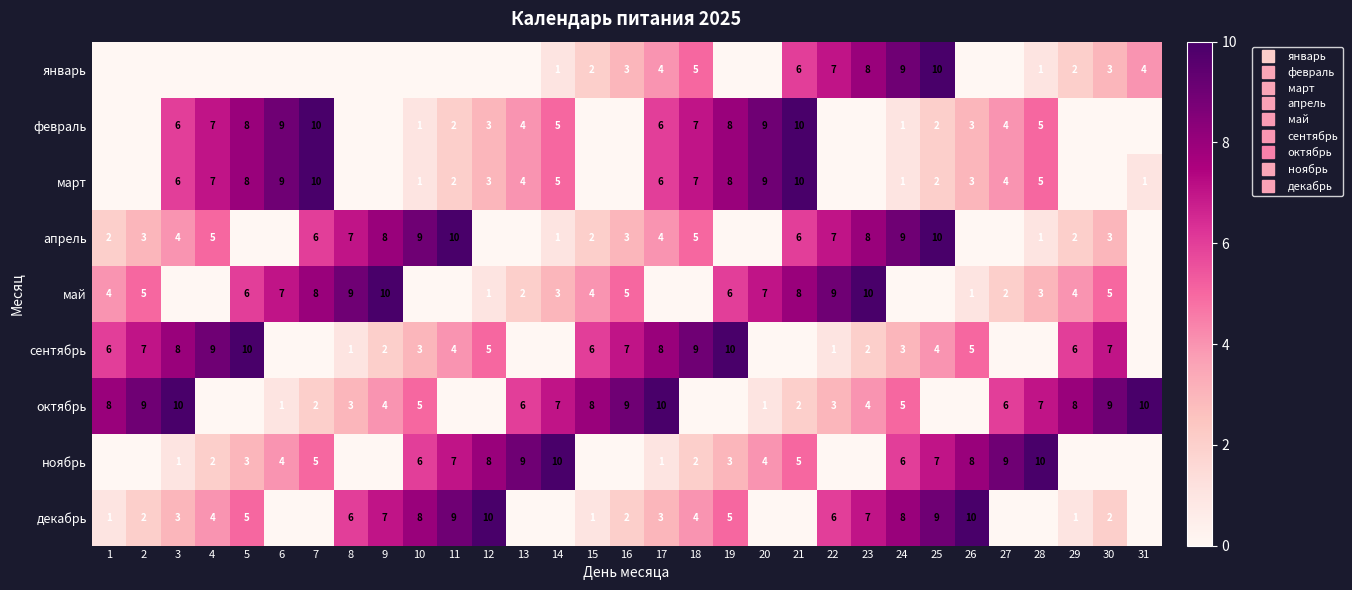

Count the number of data series in this chart.

9